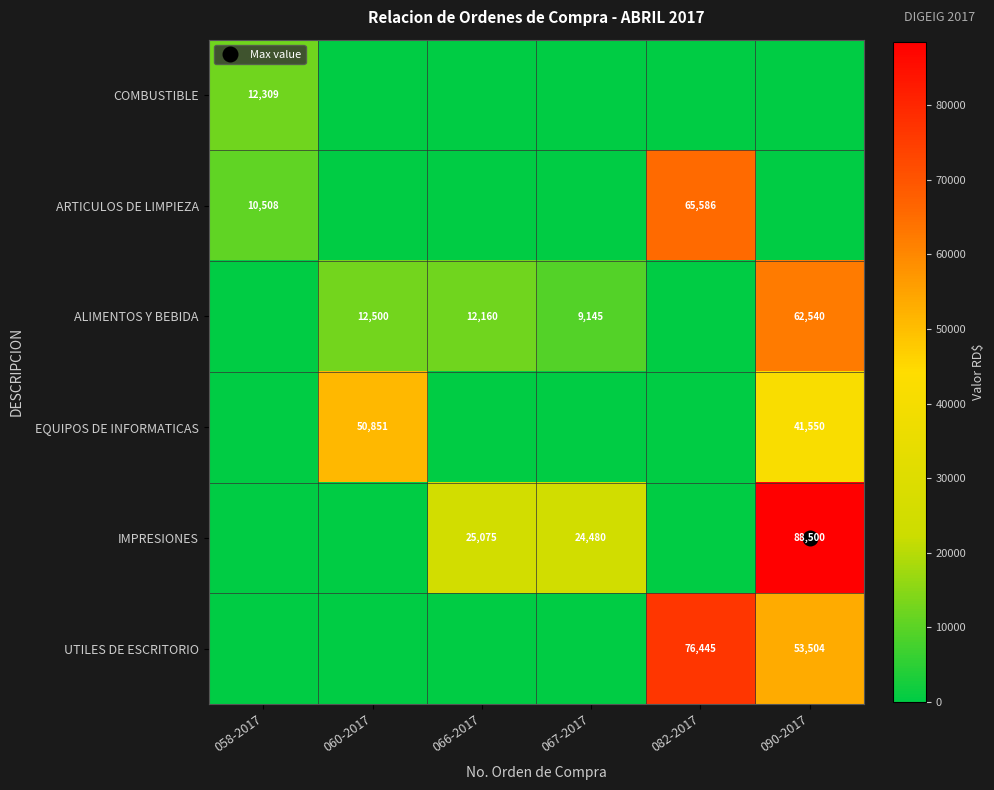

True or false: COMBUSTIBLE has a value of 0.0 at 090-2017.

True